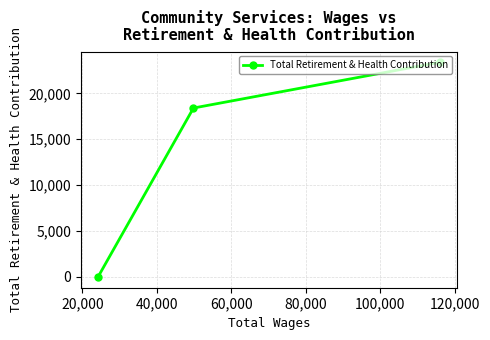

What is the average value?

13933